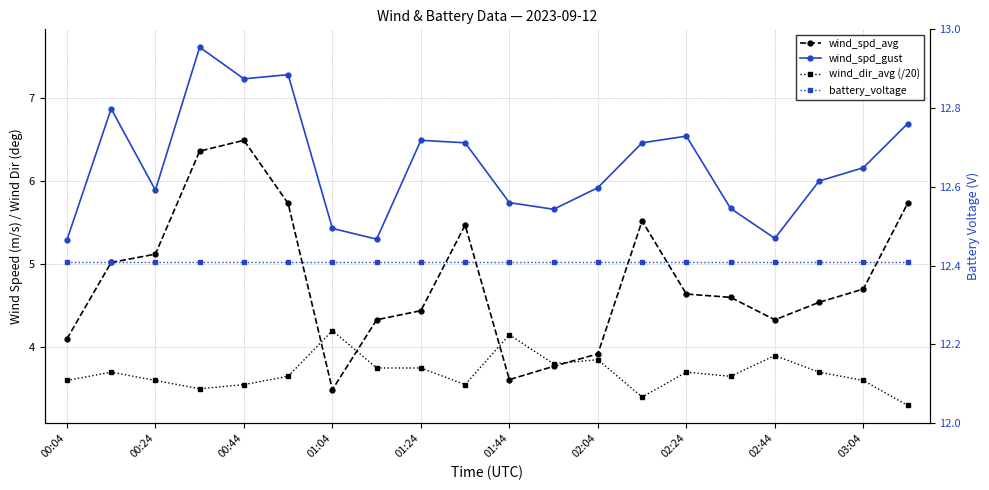

List the series in order of their peak value, lowest first.

wind_dir_avg (/20), wind_spd_avg, wind_spd_gust, battery_voltage